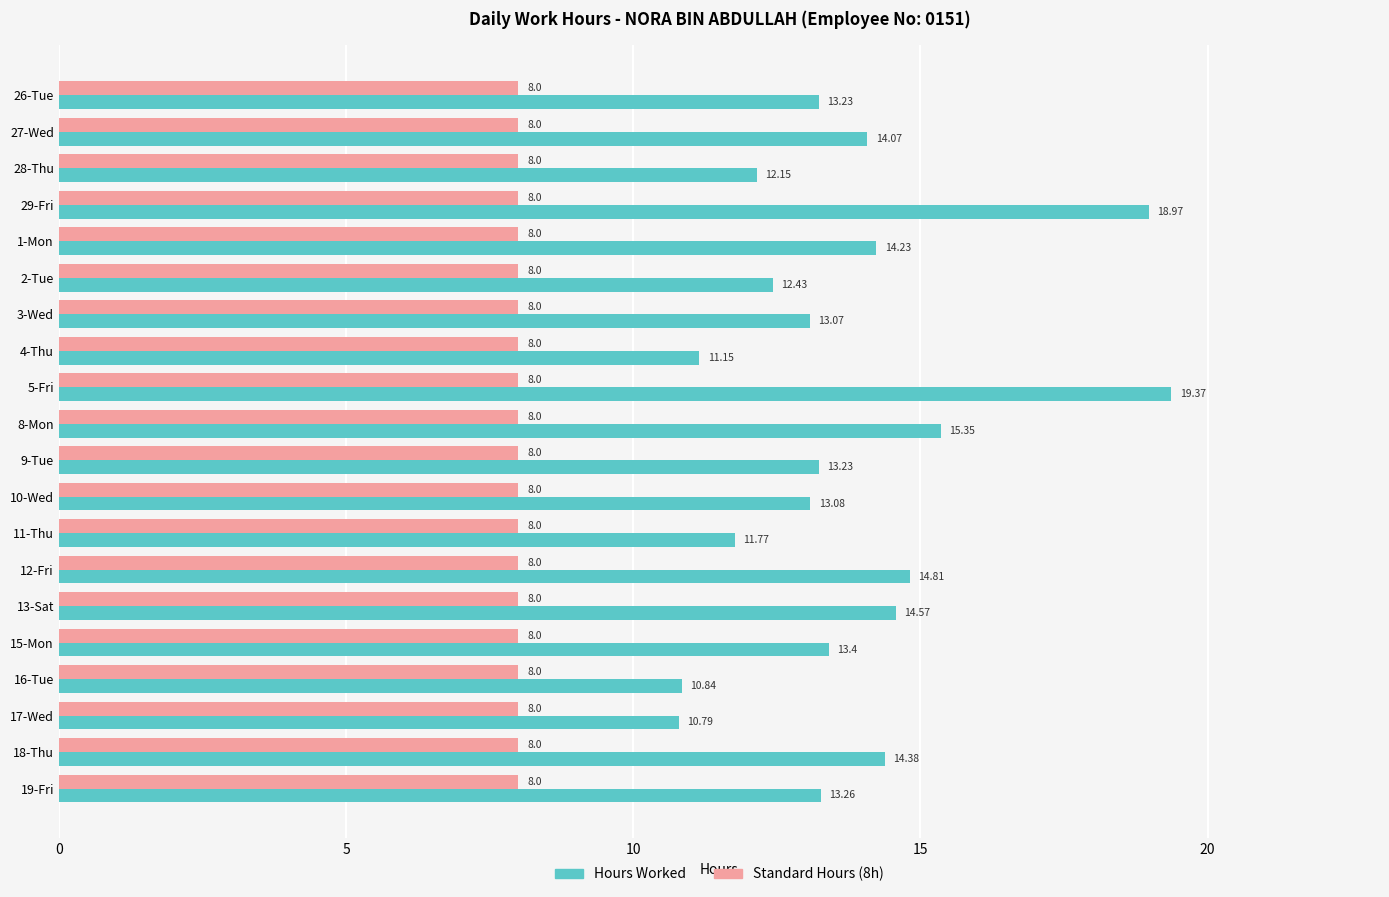

At which category is the sum across all series the highest?

5-Fri